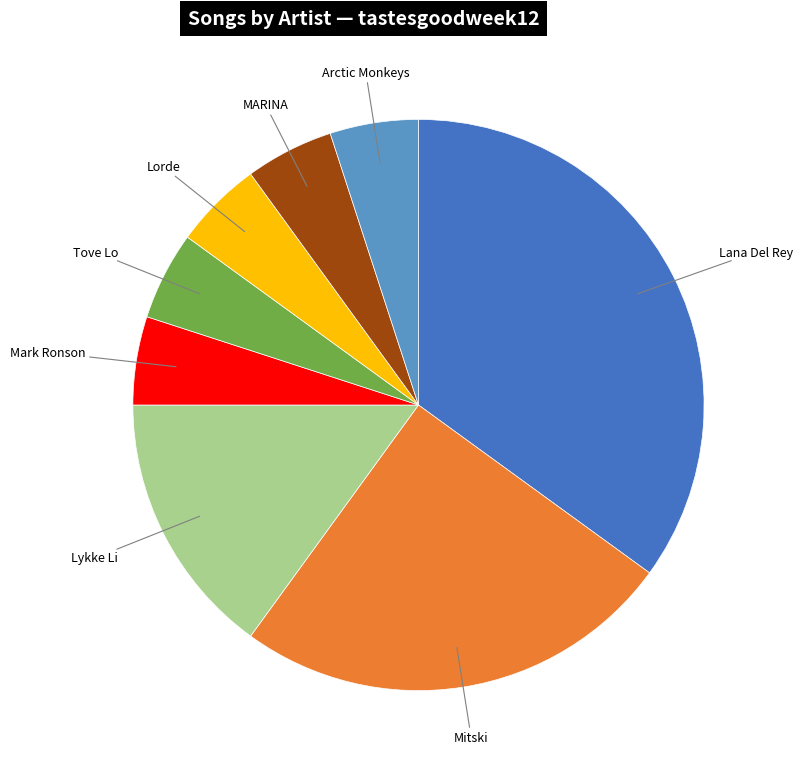

Does any single category account for the majority?

No